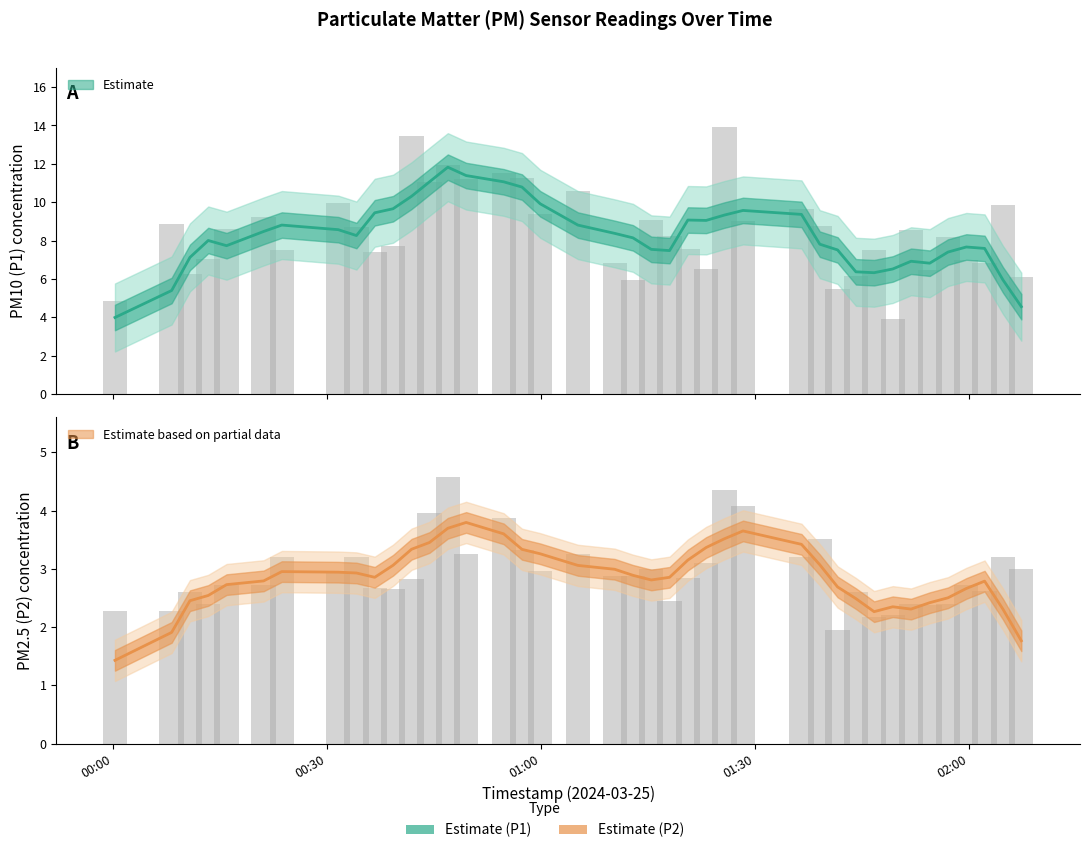

What is the smallest value displayed?

1.9